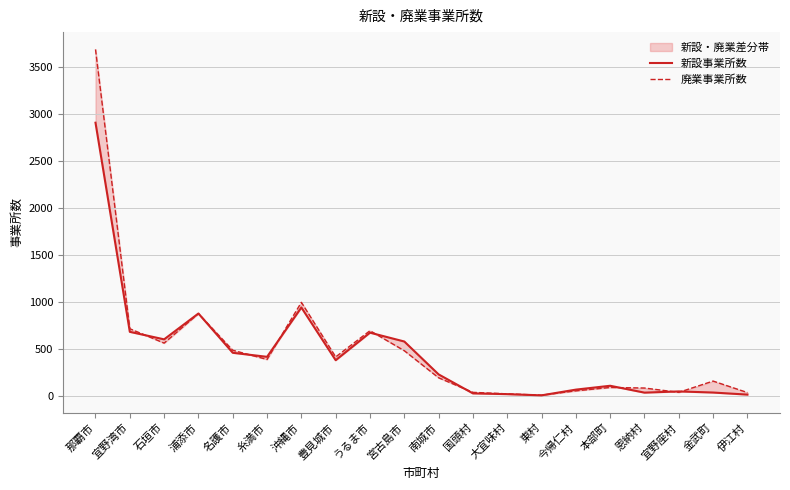

Which label corresponds to the largest value in the chart?

那覇市